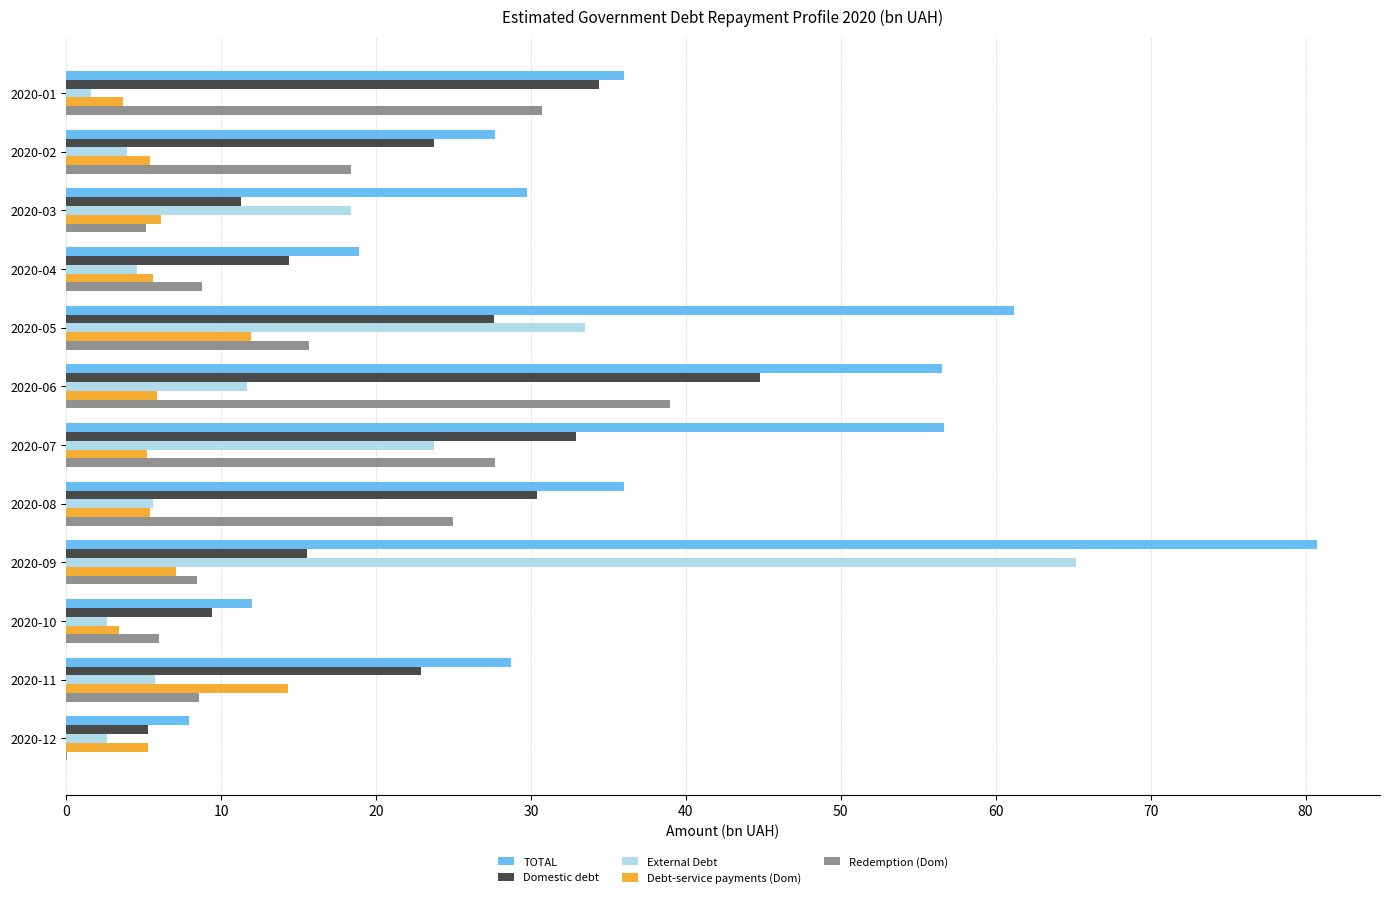

What is the maximum value for Domestic debt?

44.8